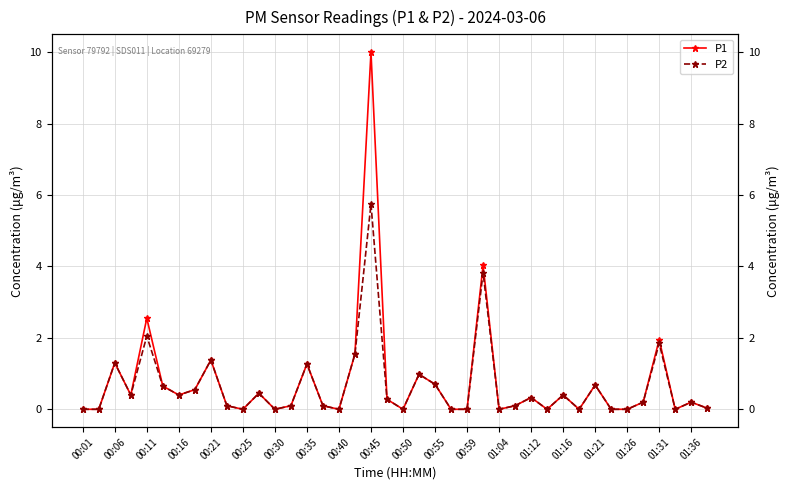

What is the difference between the maximum and minimum values in the P1 series?

10.0